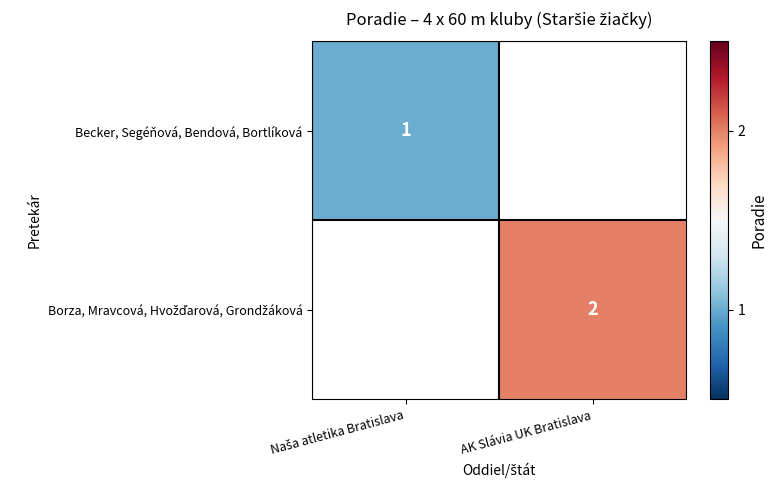

Which label corresponds to the largest value in the chart?

AK Slávia UK Bratislava